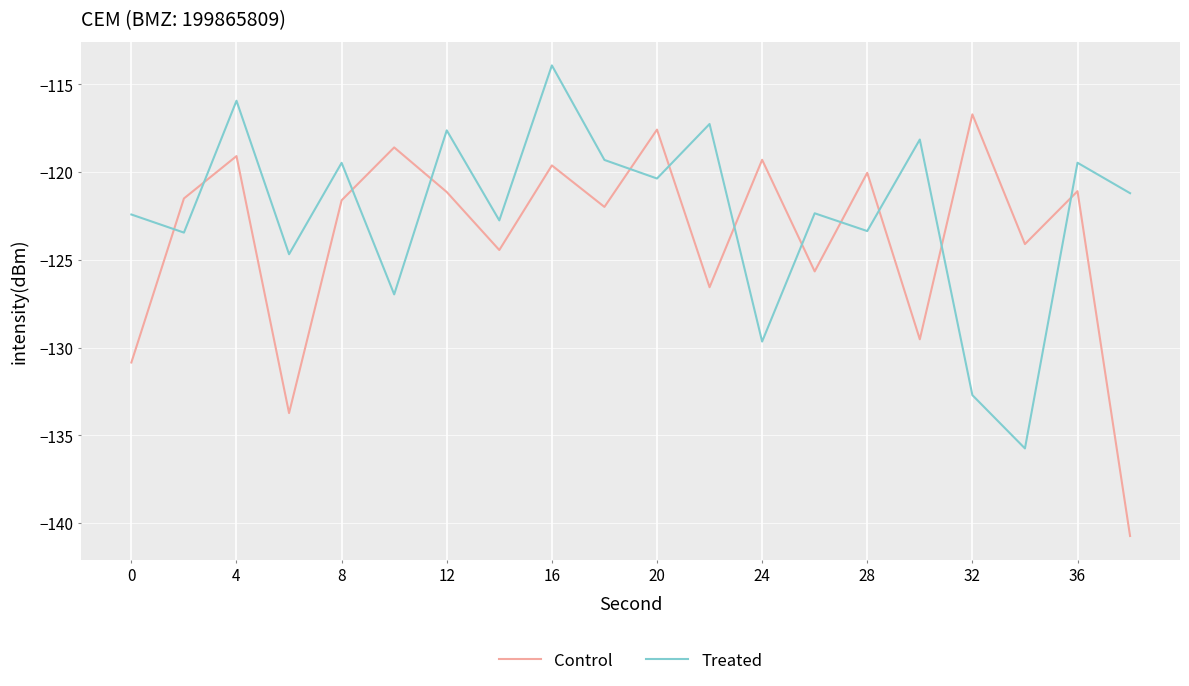

What is the smallest value displayed?

-140.7